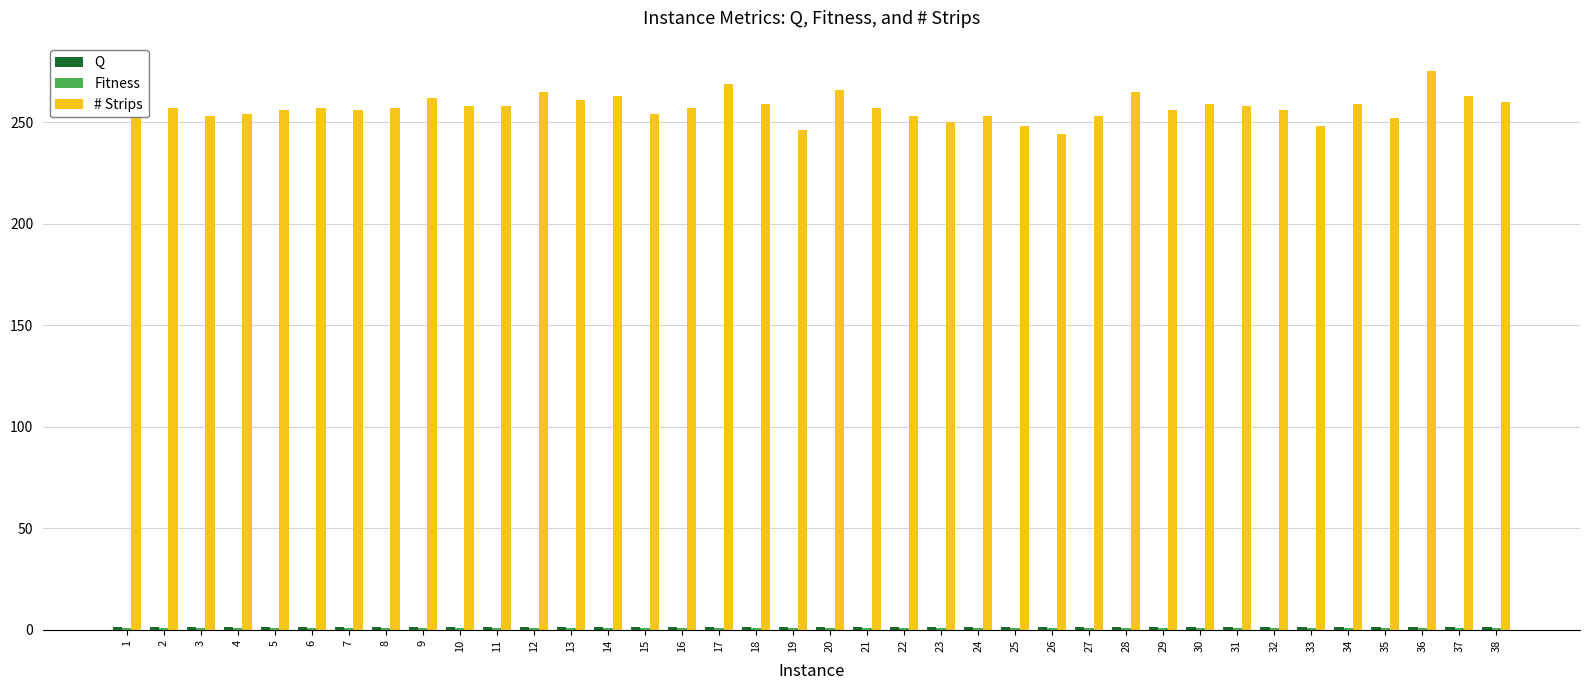

What is the sum of all # Strips values?

9774.0